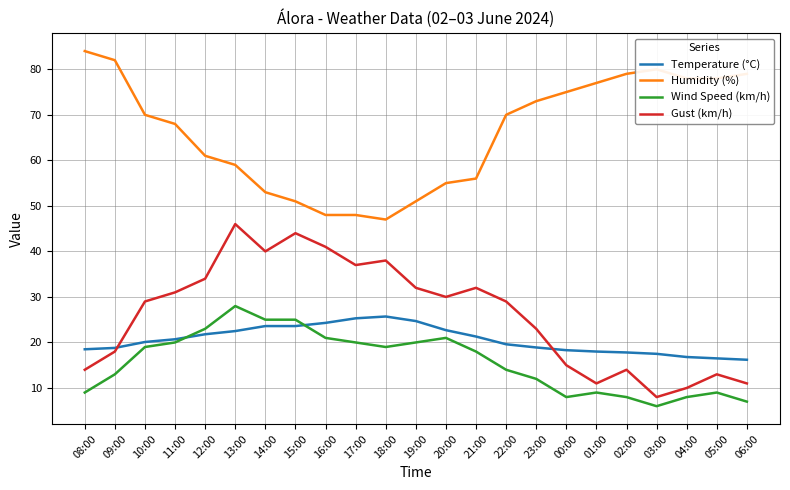

What is the lowest value of the Wind Speed (km/h) series?

6.0